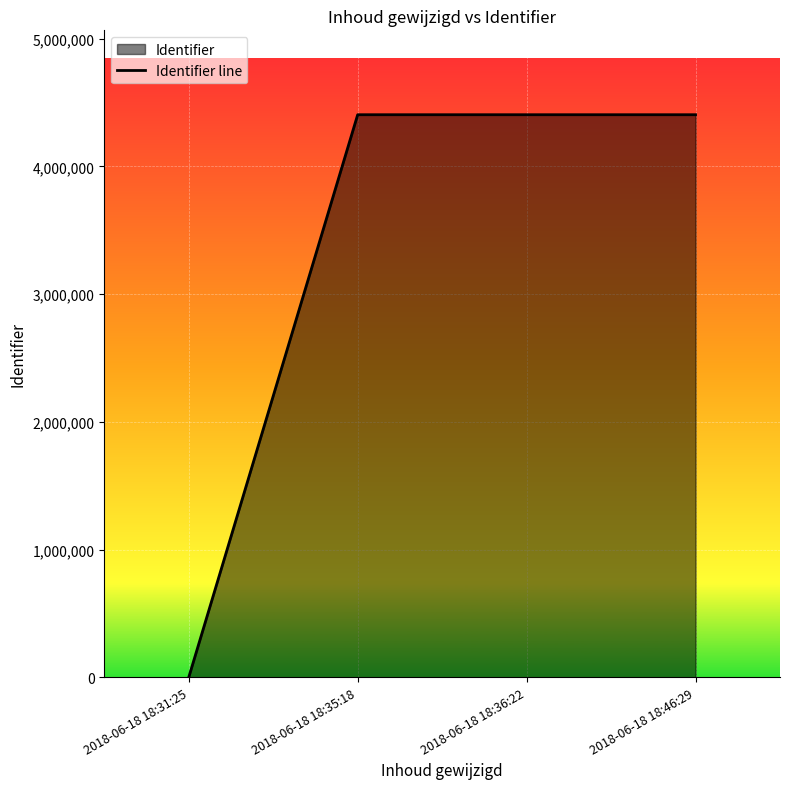

What is the difference between the values at 2018-06-18 18:31:25 and 2018-06-18 18:35:18?

4404059